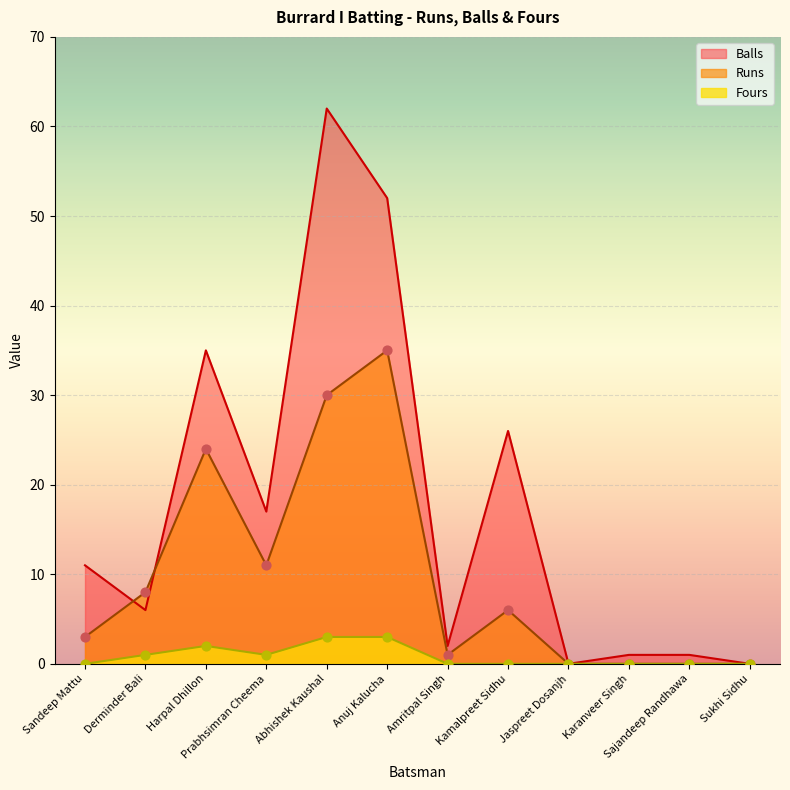

Which series has the largest total across all categories?

Balls